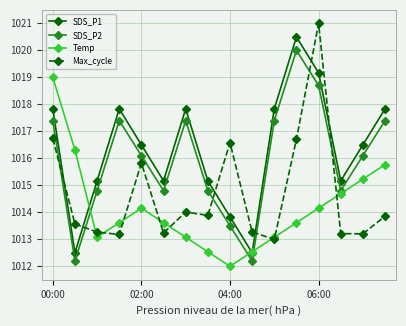

True or false: SDS_P2 has more than 1 points higher than both neighbors.

True